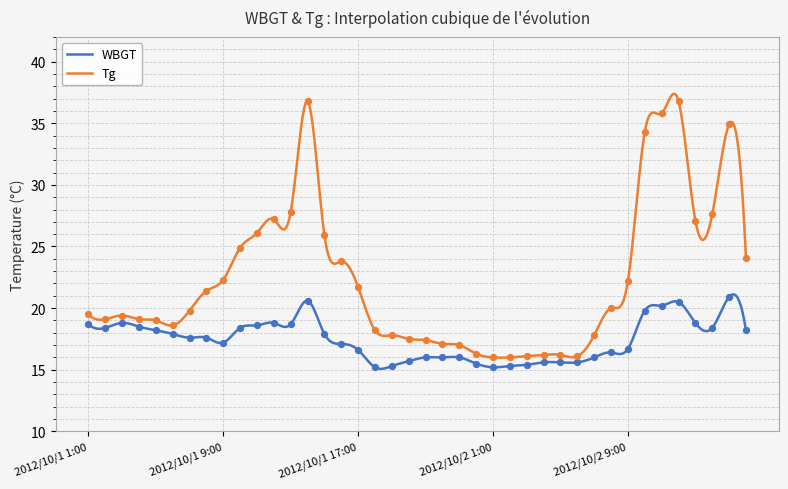

Which series reaches the maximum Y coordinate?

Tg